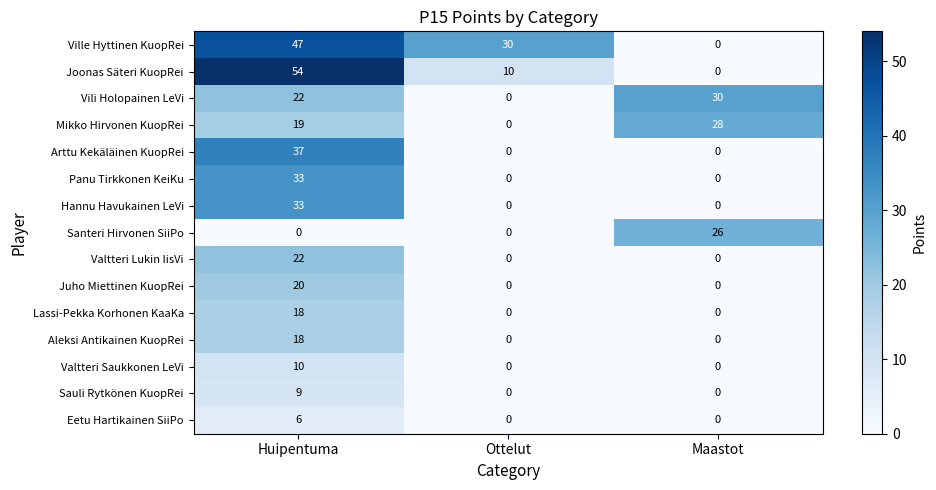

What is the difference between the maximum and minimum values in the Valtteri Saukkonen LeVi series?

10